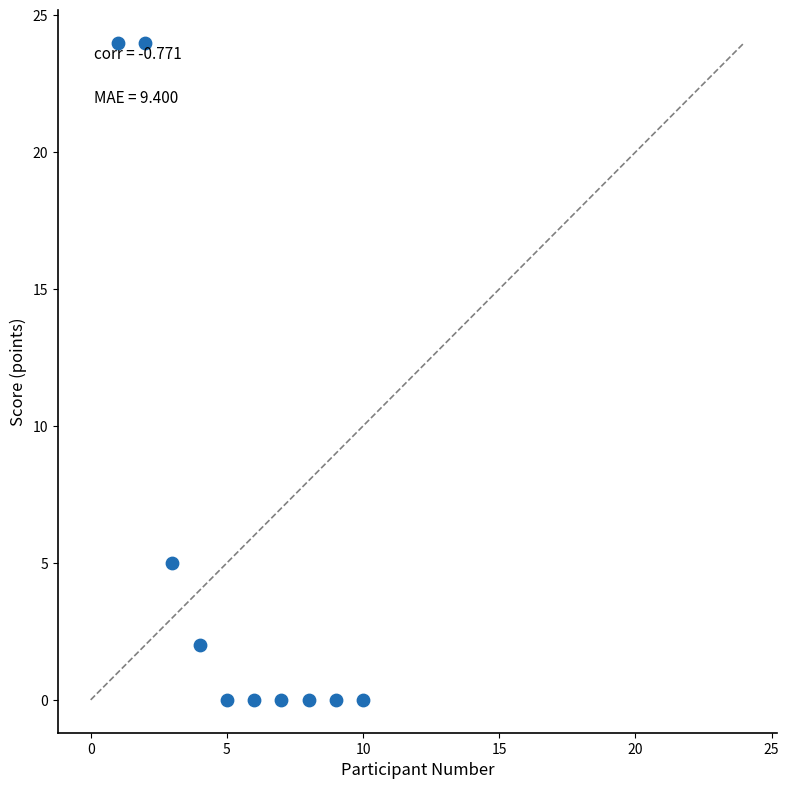

What Y value in the scatter plot is closest to 12?

5